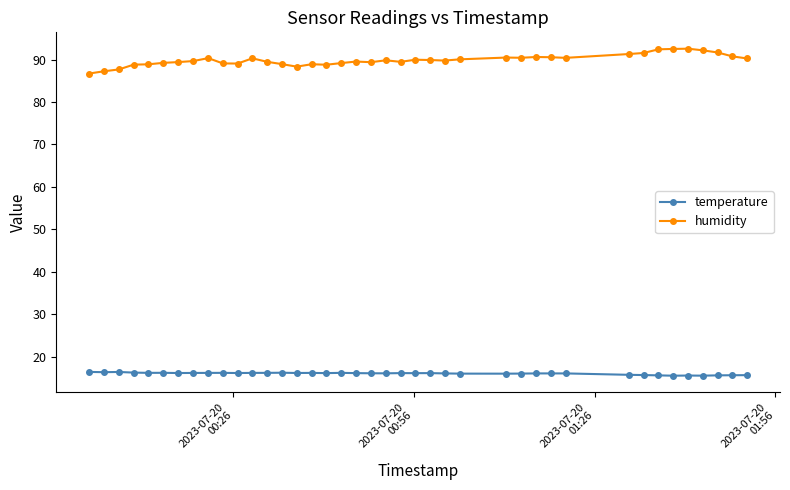

Which series has the largest range (max minus min)?

humidity